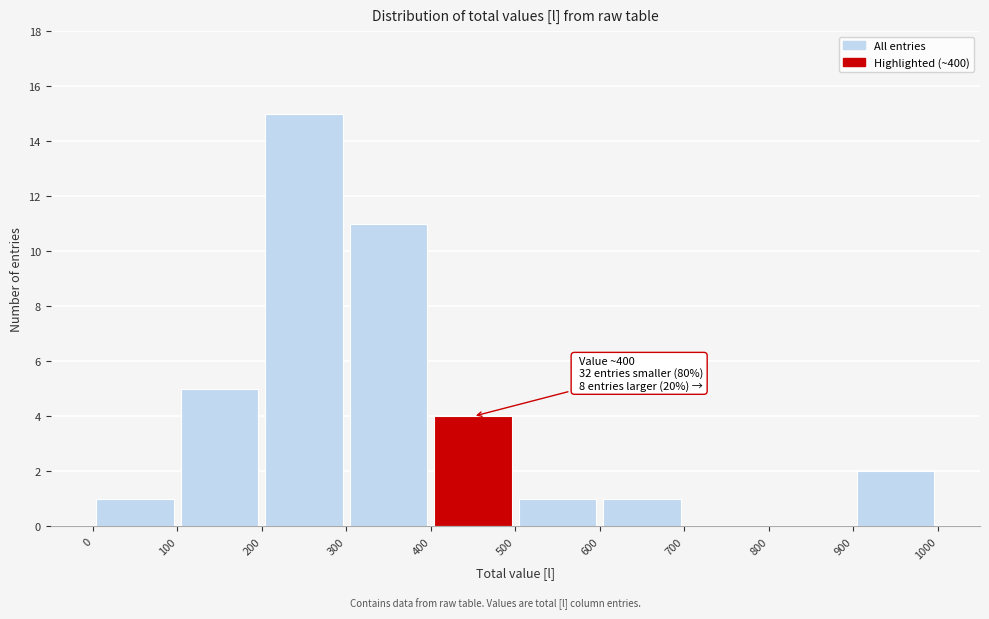

Which range on the x-axis has the tallest bar?

200 to 300